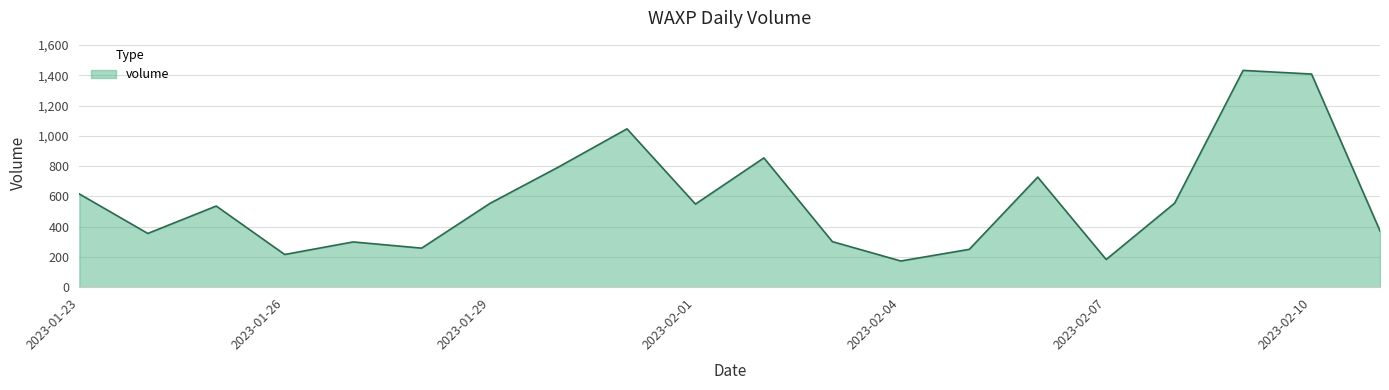

What is the smallest value displayed?

173